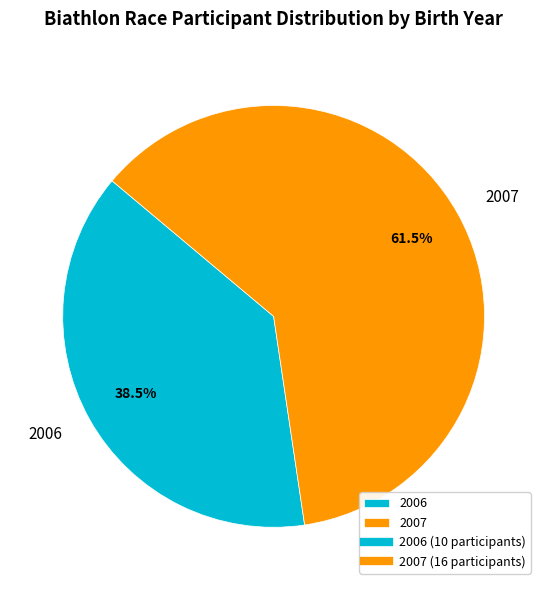

To the nearest percent, what is the difference between the largest and smallest slice percentages?

23%